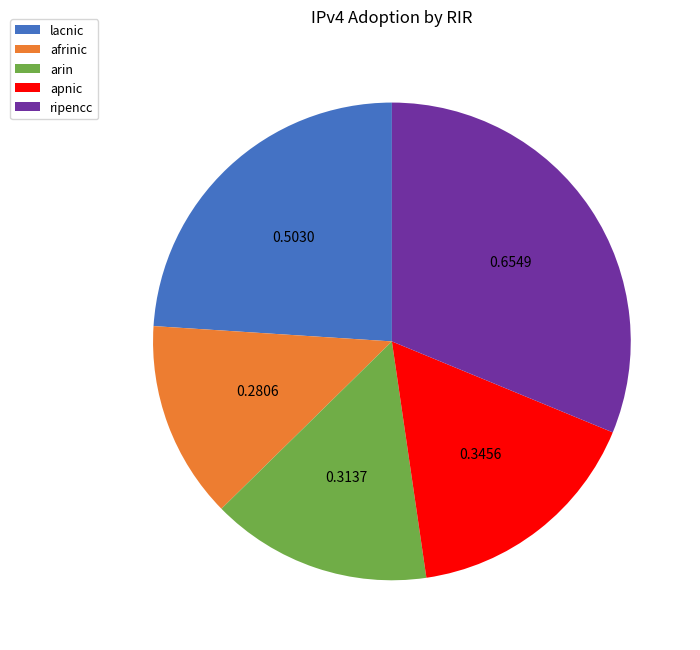

Is there a majority slice in this chart?

No